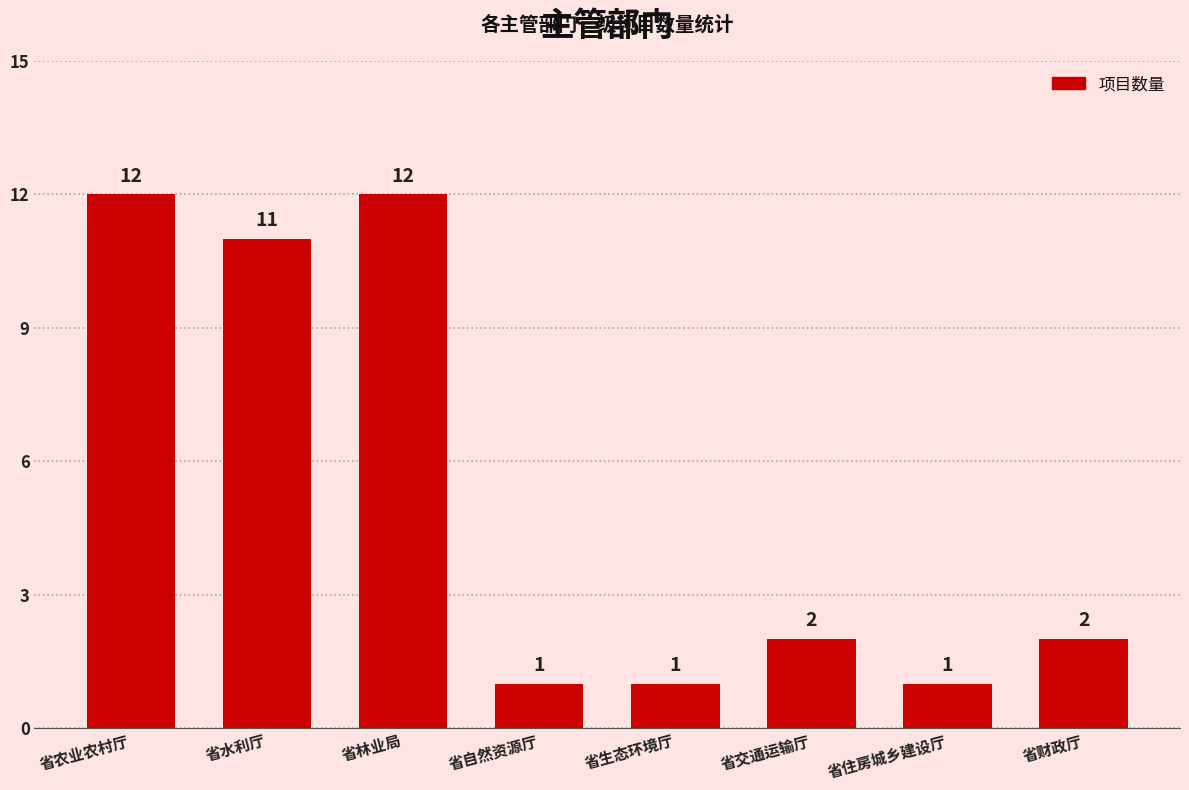

What is the sum of all values?

42